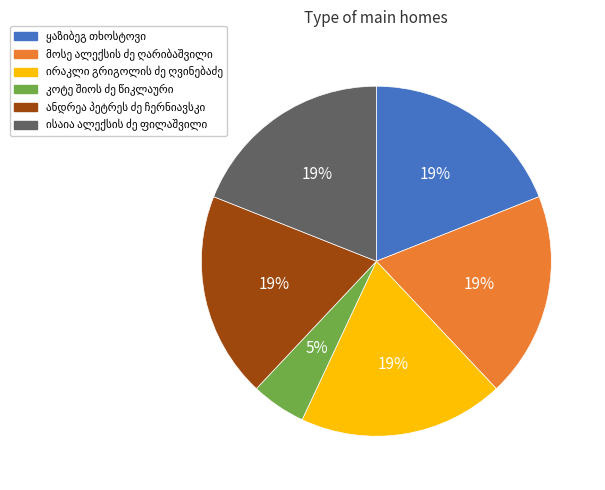

To the nearest percent, what is the difference between the largest and smallest slice percentages?

14%